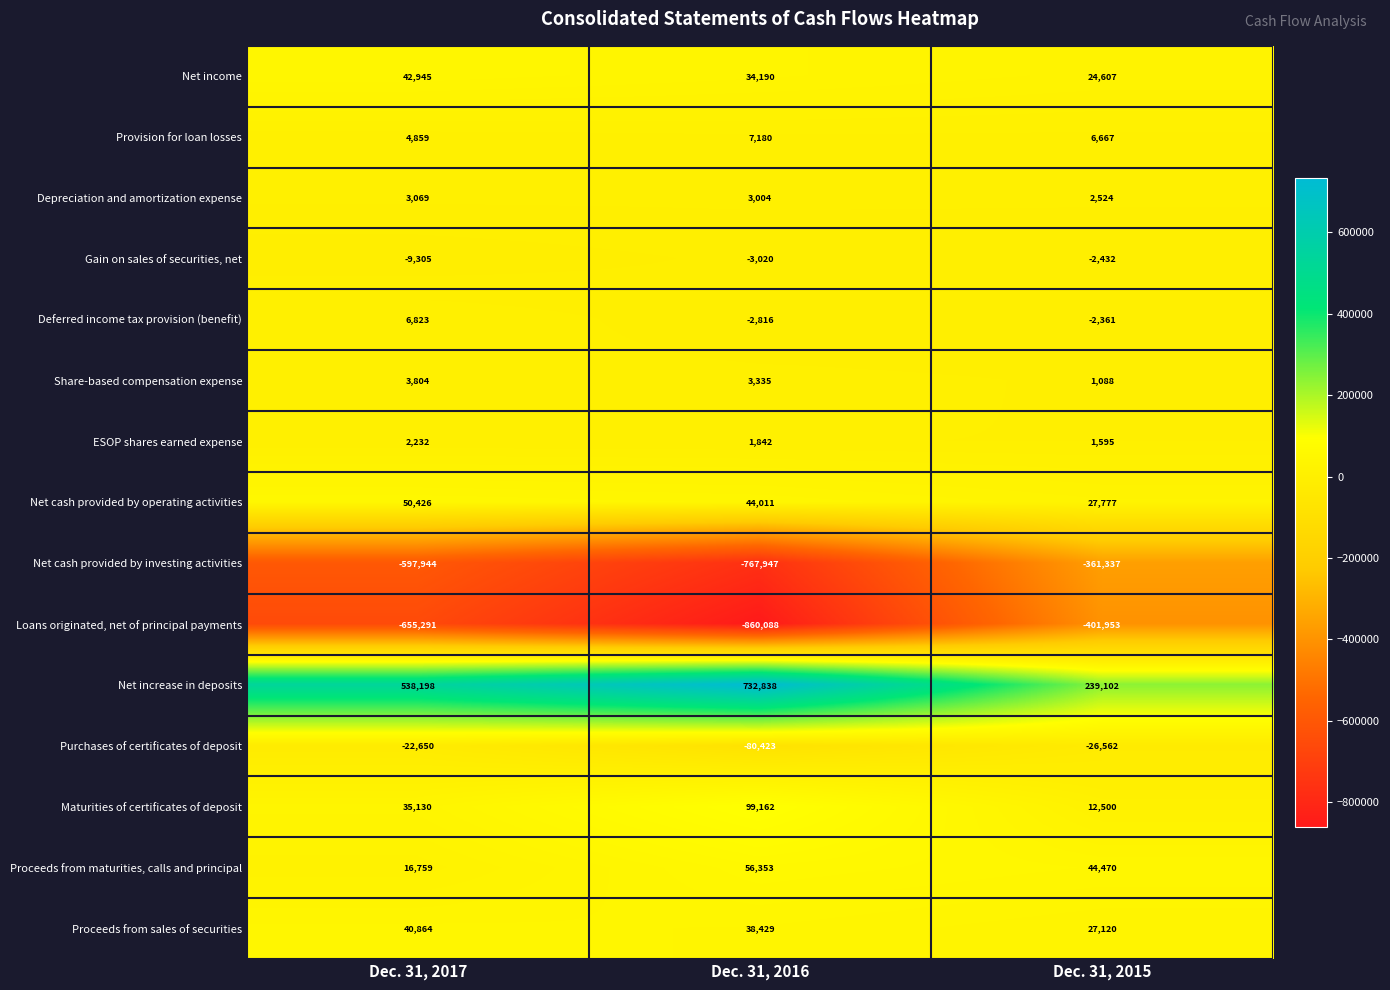

What is the total value across all series at Dec. 31, 2017?

-540081